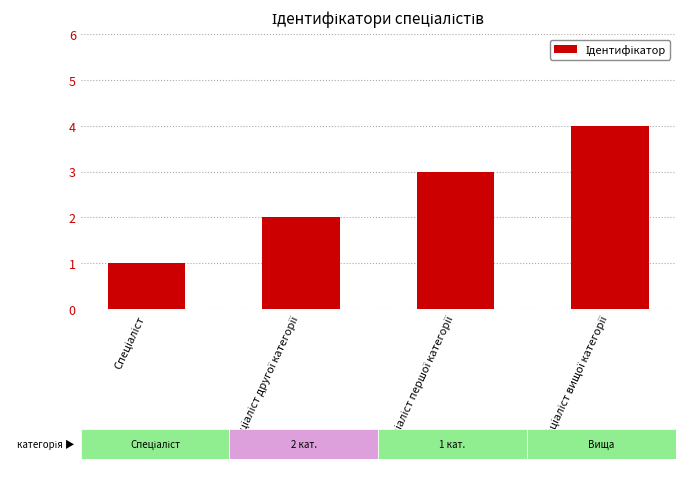

What is the sum of all values?

10